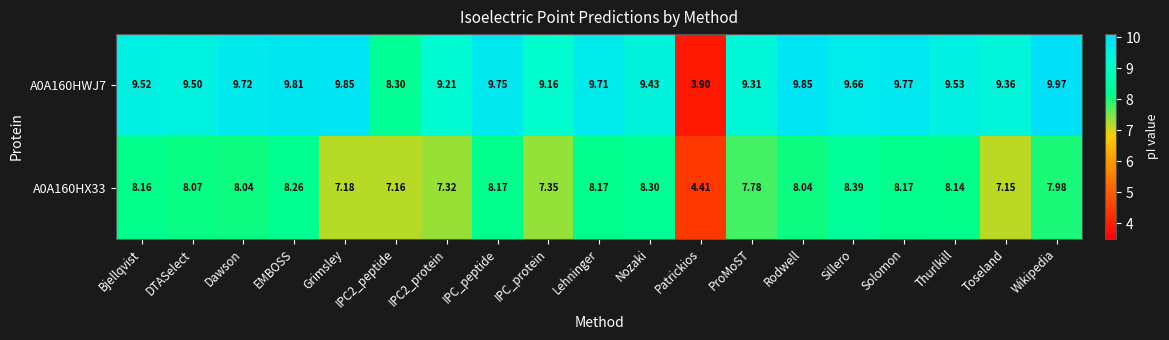

Between Dawson and Grimsley, which series saw the biggest shift?

A0A160HX33